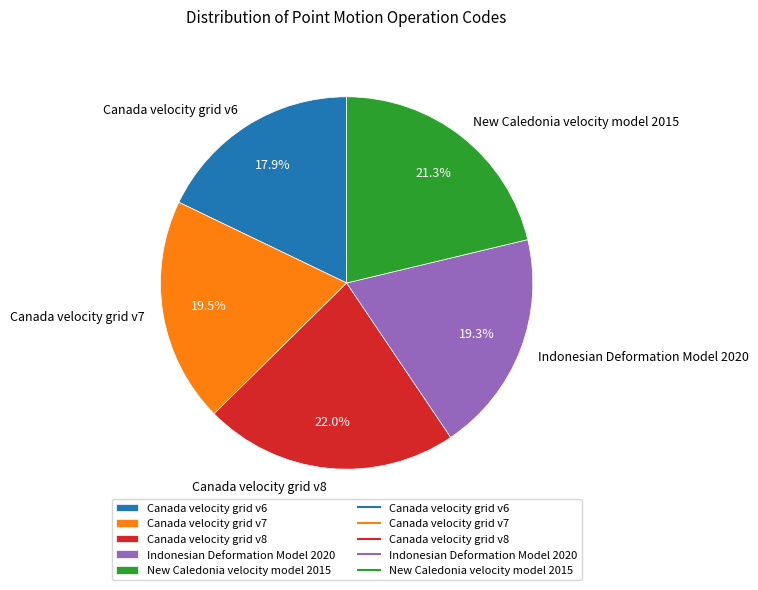

Which slice is the smallest?

Canada velocity grid v6